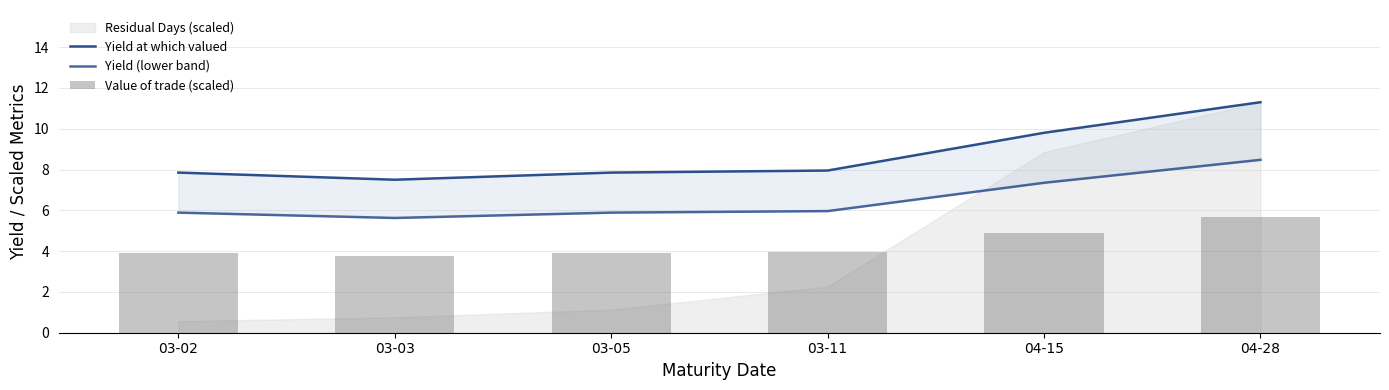

The value of Yield at which valued at 03-02 is 7.8. True or false?

True